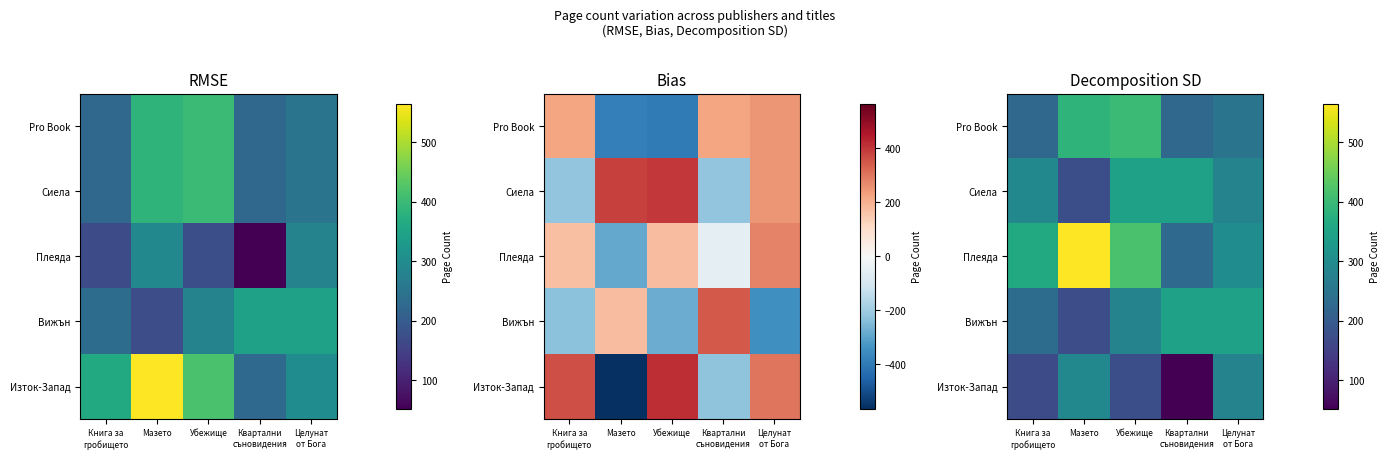

The value of Сиела at Целунат от Бога is 90. True or false?

False